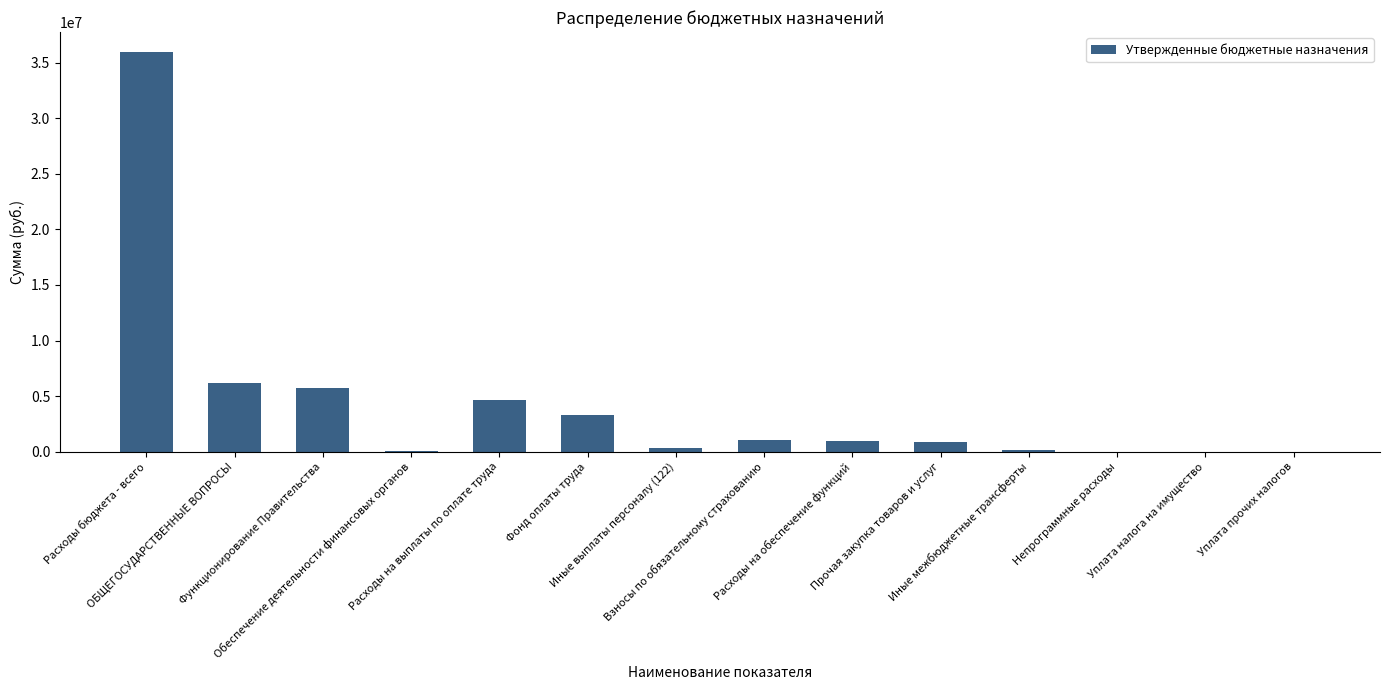

Read the value at Непрограммные расходы, to the nearest 10.

200